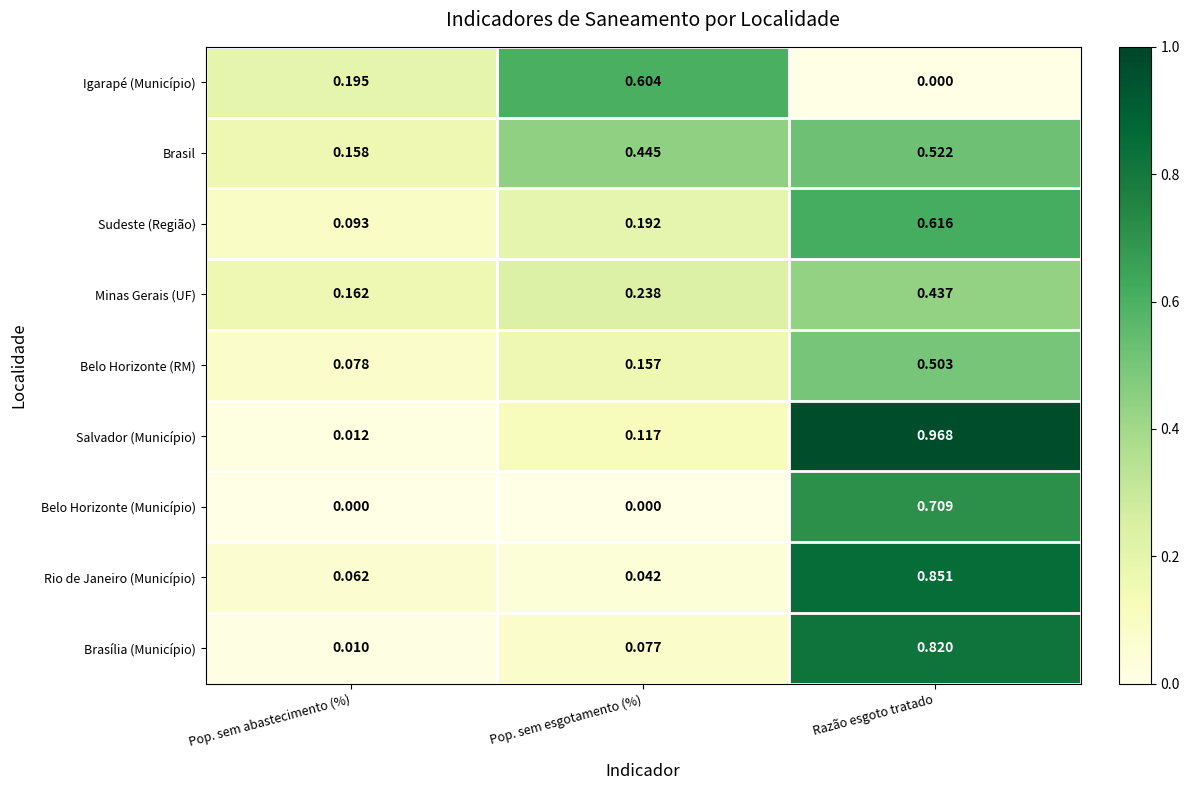

Which series has the largest total across all categories?

Brasil